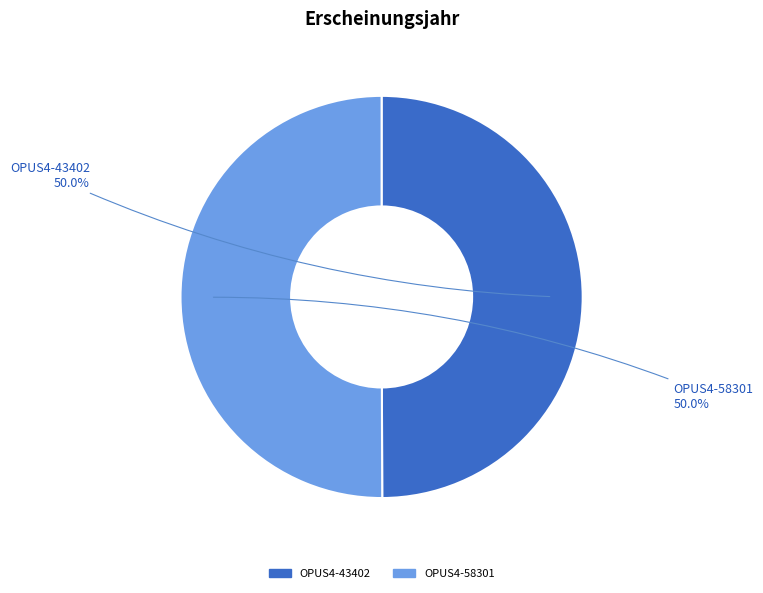

What is the ratio of the value at OPUS4-43402 to the value at OPUS4-58301?

1.0